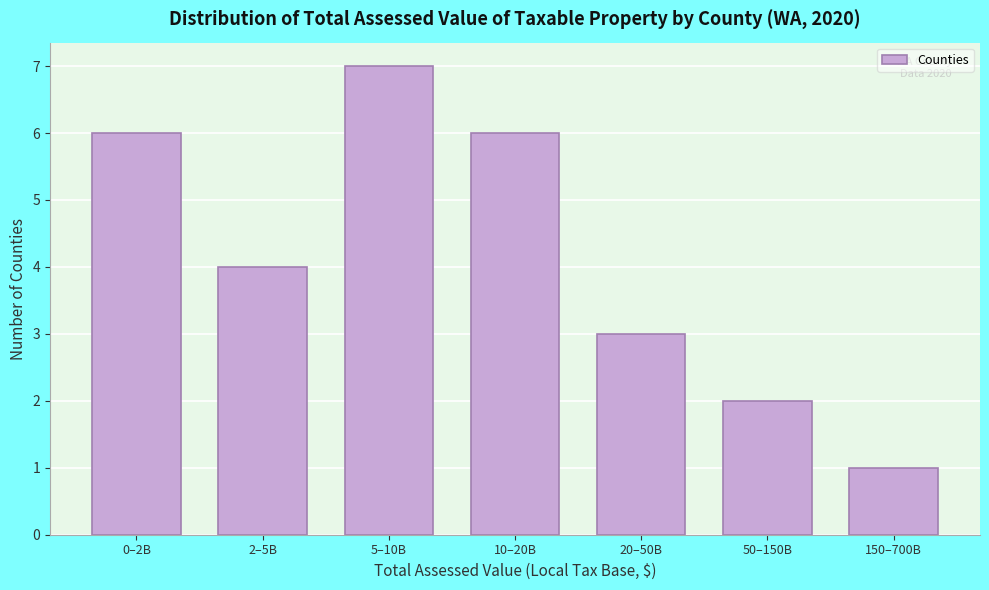

Reading left to right, extract all data points from this chart.

0–2B=6	2–5B=4	5–10B=7	10–20B=6	20–50B=3	50–150B=2	150–700B=1